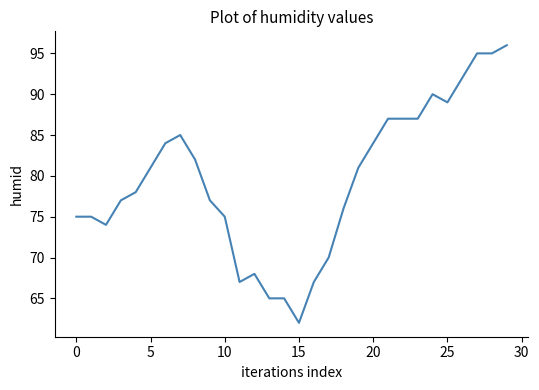

What is the difference between the maximum and minimum values?

34